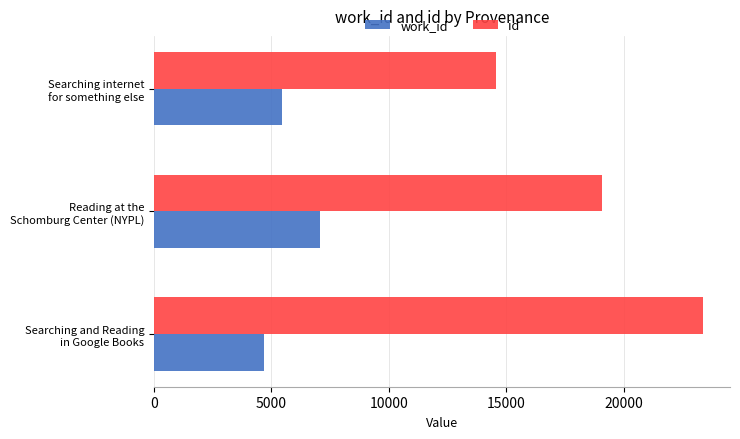

What are all the series names shown in the legend?

work_id, id